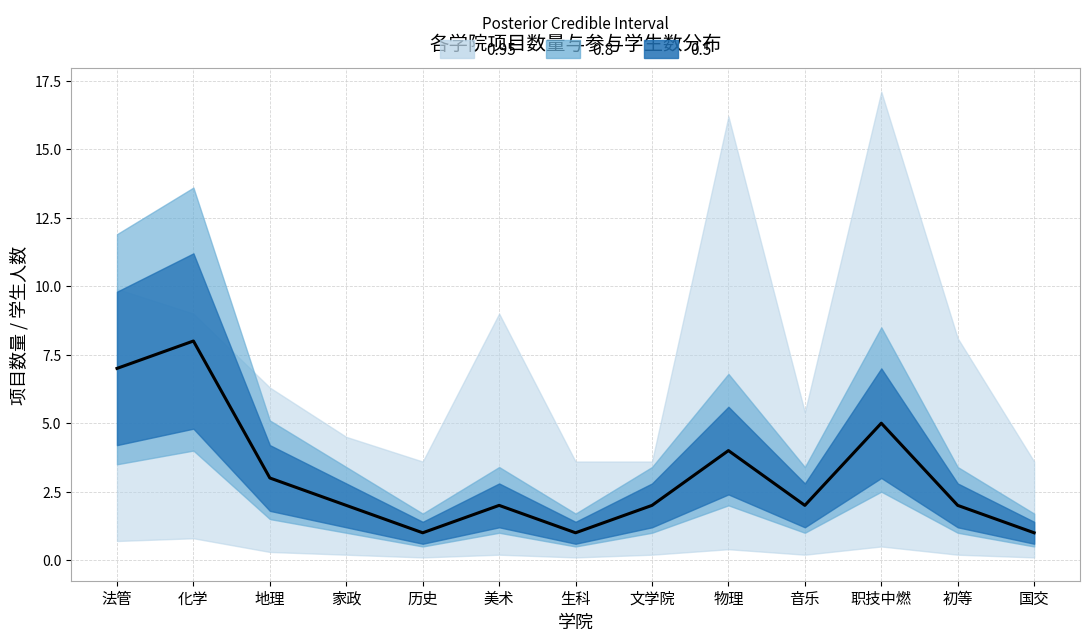

Reading left to right, transcribe all the data shown in this chart.

7	8	3	2	1	2	1	2	4	2	5	2	1